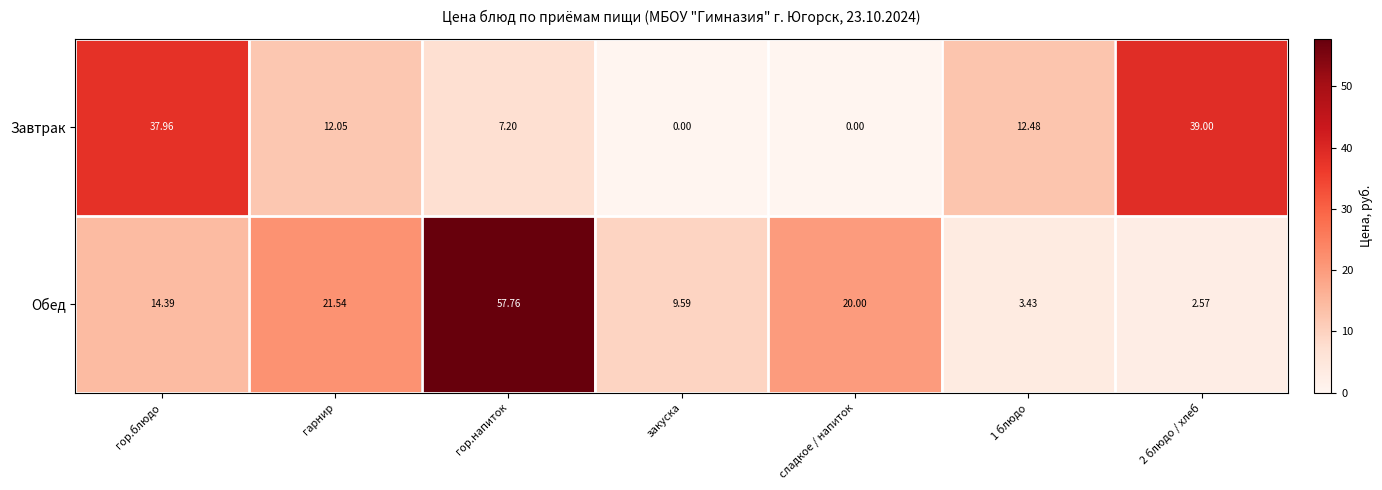

At which category is the sum across all series the highest?

гор.напиток